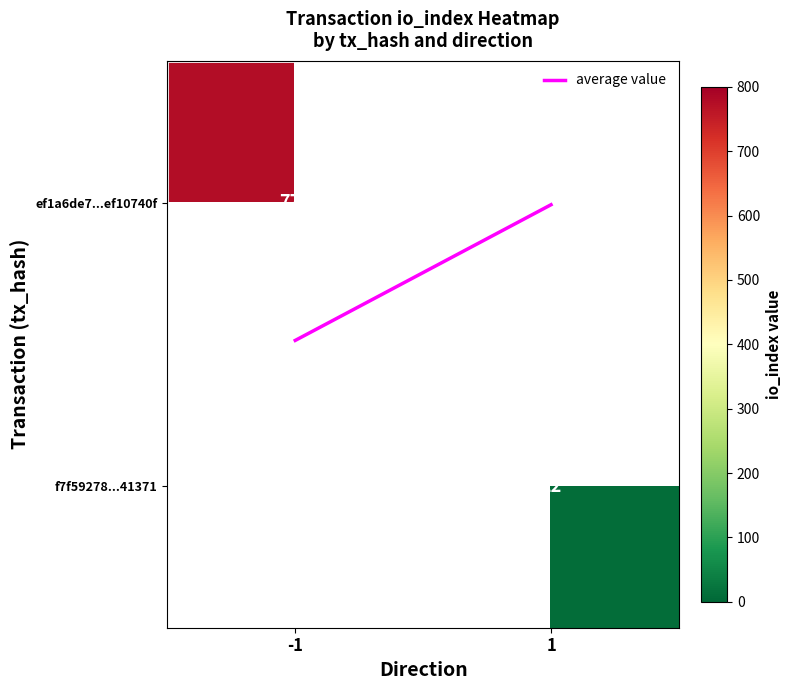

At which label does ef1a6de7...ef10740f reach its peak?

-1